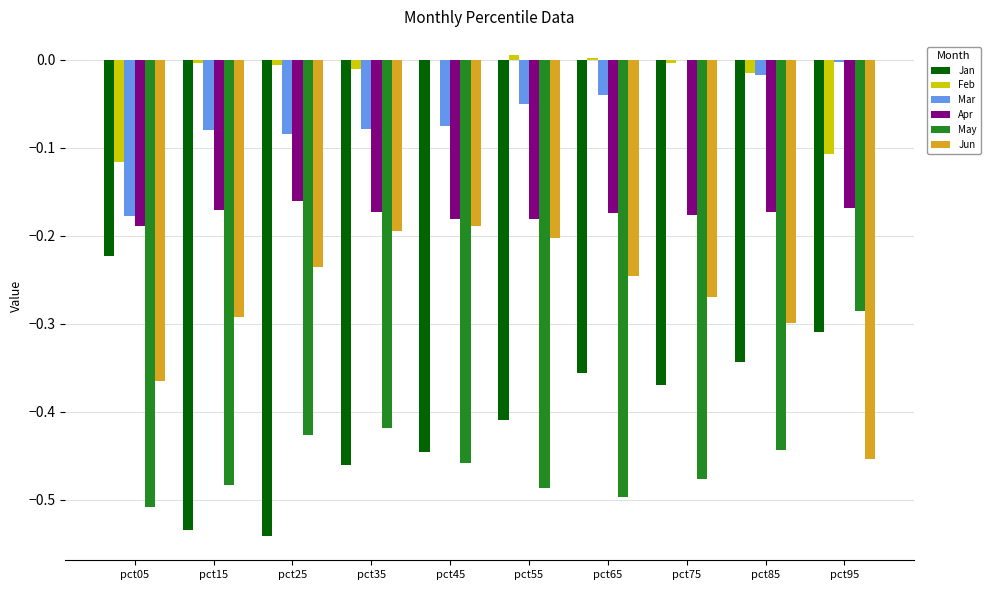

What is the spread (max minus min) of values at pct85?

0.4